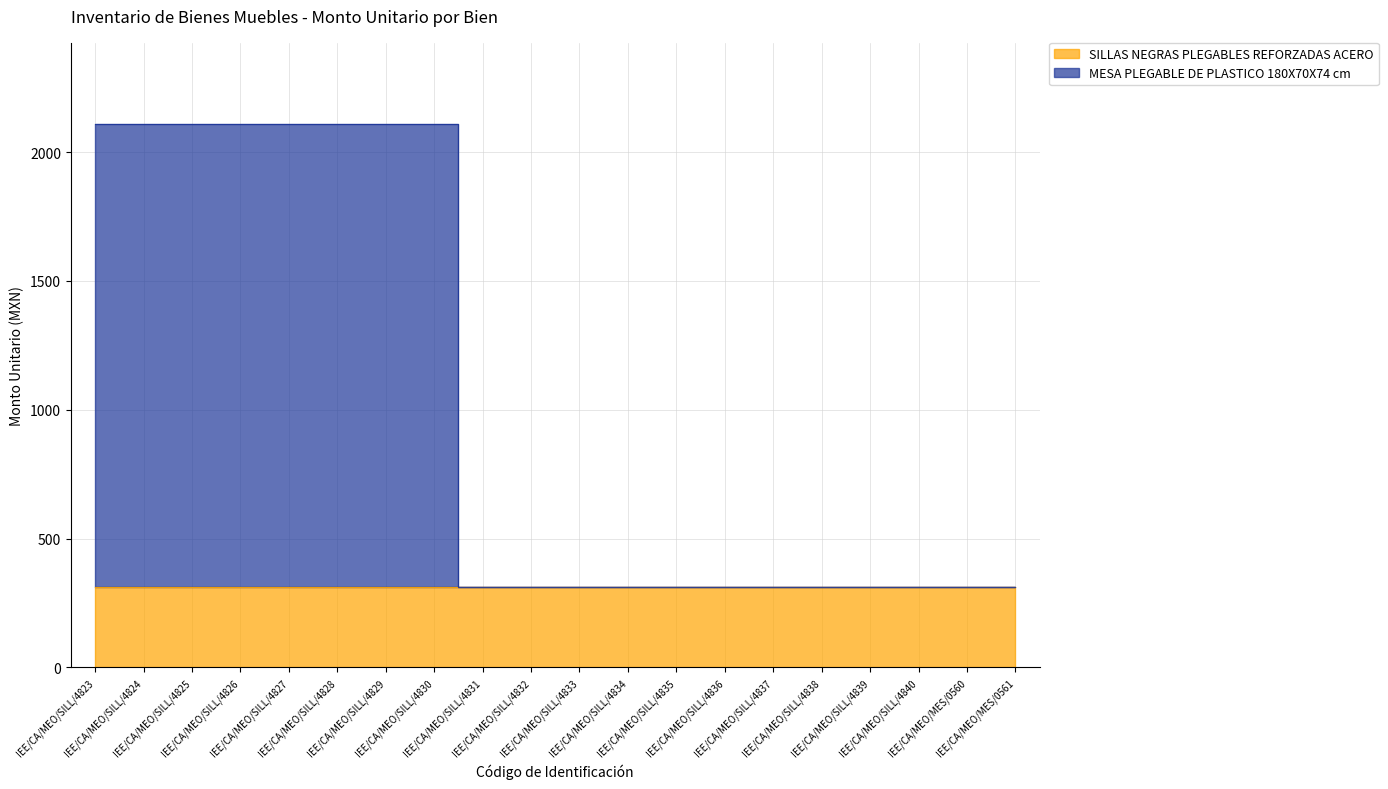

Does the chart have visible grid lines?

Yes